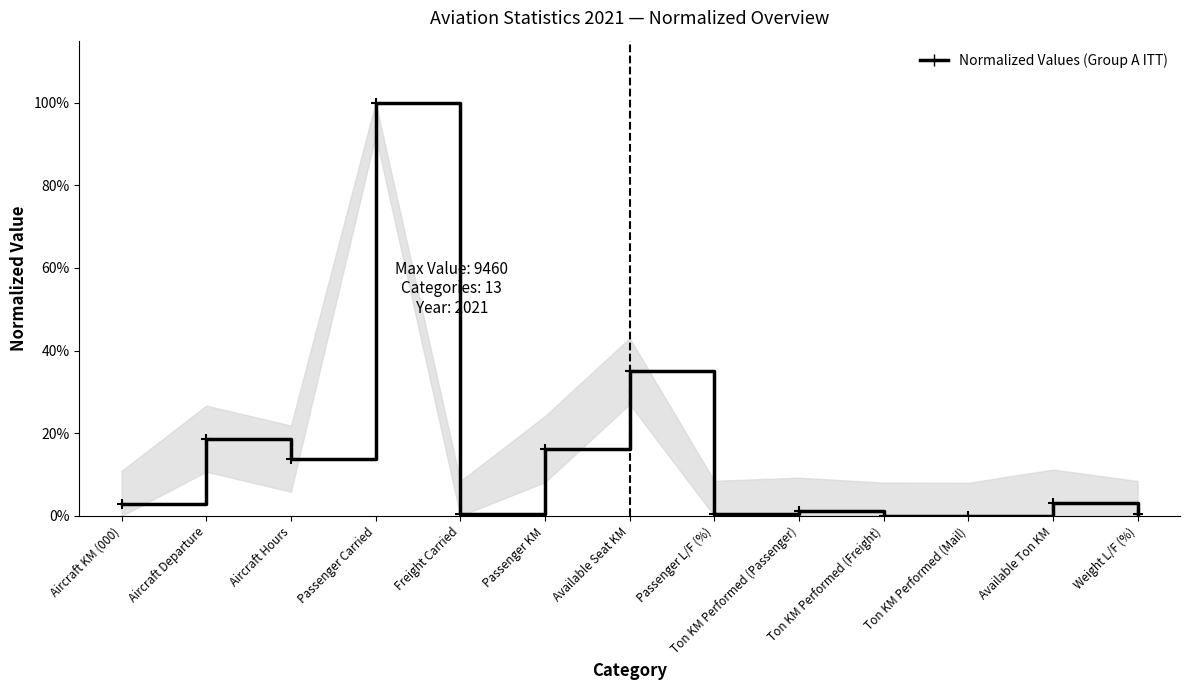

What is the sum of all values?

192.5